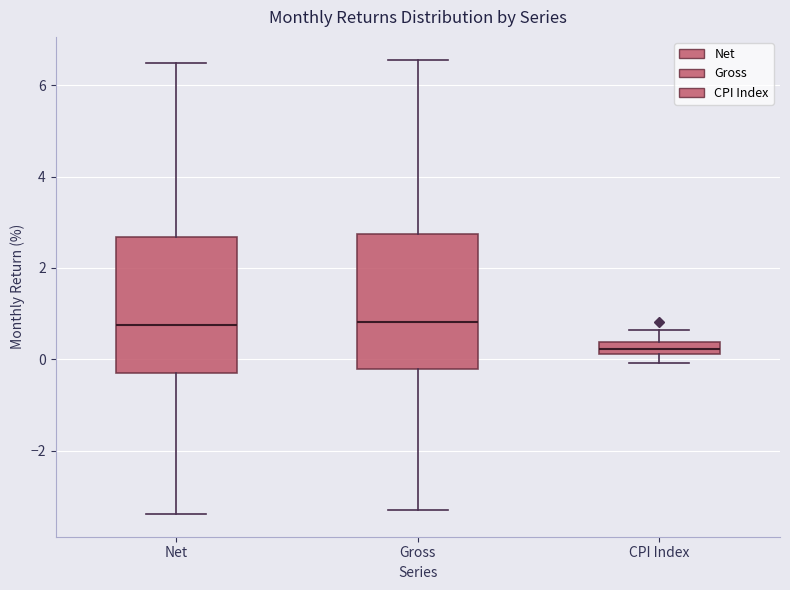

Where does the upper whisker of the box for Gross end on the y-axis? The values are not printed on the chart, so give them approximately, as read against the axis.

6.6